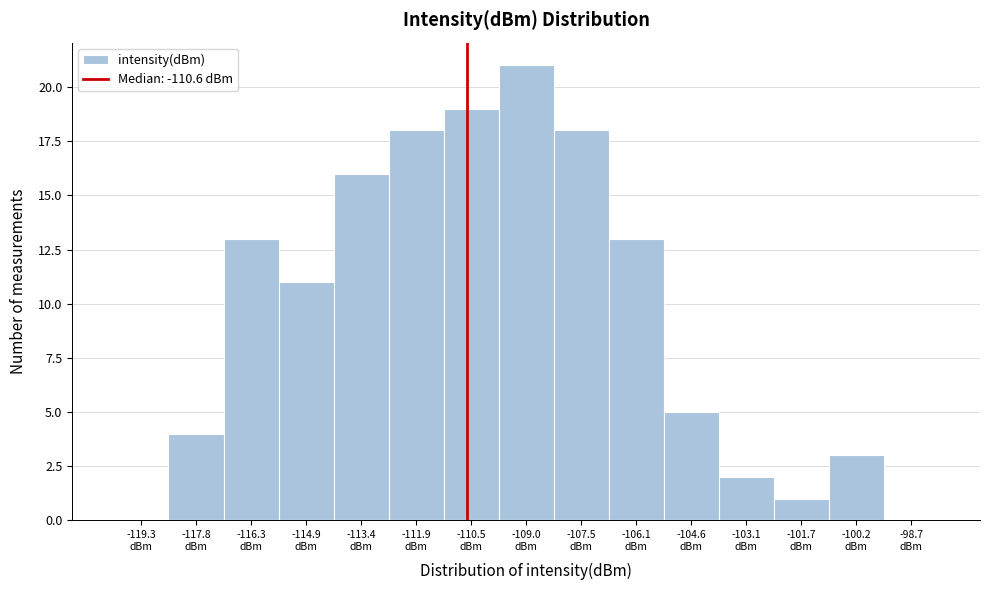

How tall is the bar that spans -102.4 to -101.0 on the x-axis? Neither the bar edges nor the heights are printed on the chart, so give them approximately, as read against the axes.

1